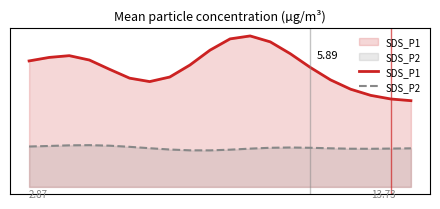

Reading left to right, transcribe all the data shown in this chart.

SDS_P1: 6.2	6.4	6.5	6.3	5.8	5.4	5.2	5.4	6.0	6.8	7.3	7.5	7.2	6.6	5.9	5.3	4.8	4.5	4.3	4.3
SDS_P2: 2.0	2.0	2.1	2.1	2.0	2.0	1.9	1.8	1.8	1.8	1.8	1.9	1.9	1.9	1.9	1.9	1.9	1.9	1.9	1.9